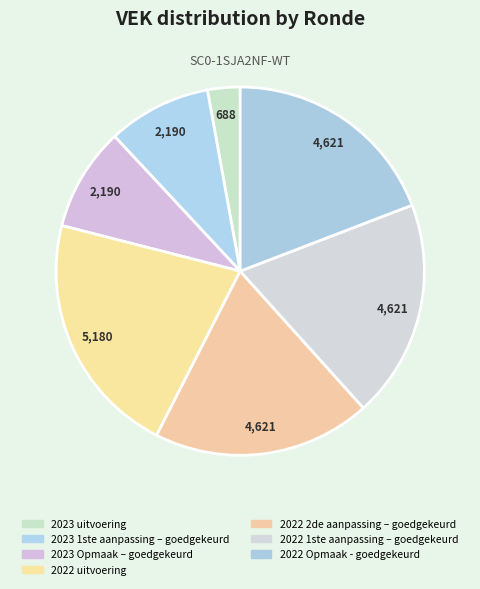

How many segments does this pie chart have?

7